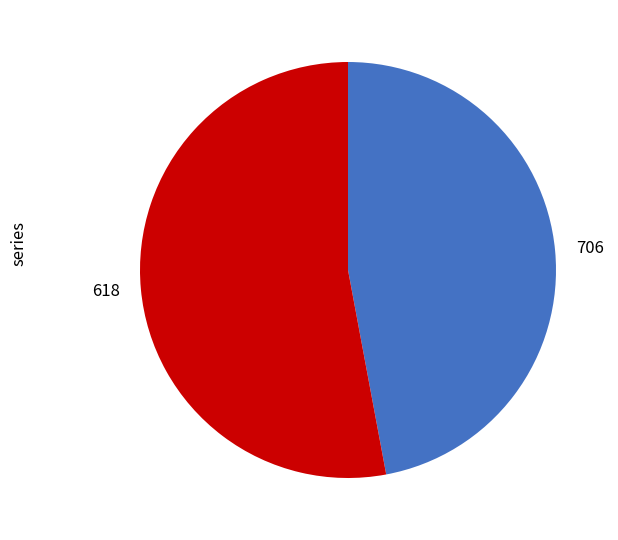

Is it true that 706 is 34% of the pie?

False